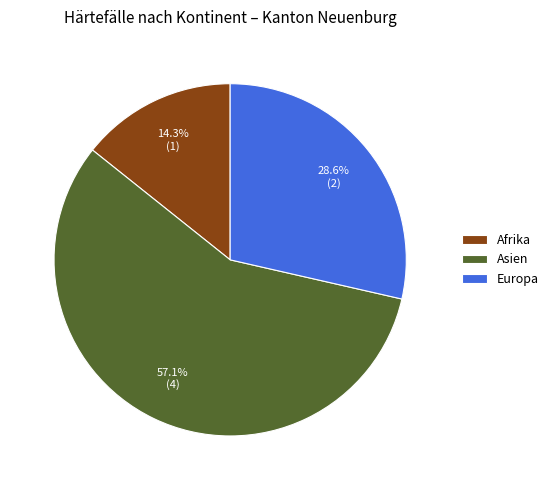

Which slice is the smallest?

Afrika